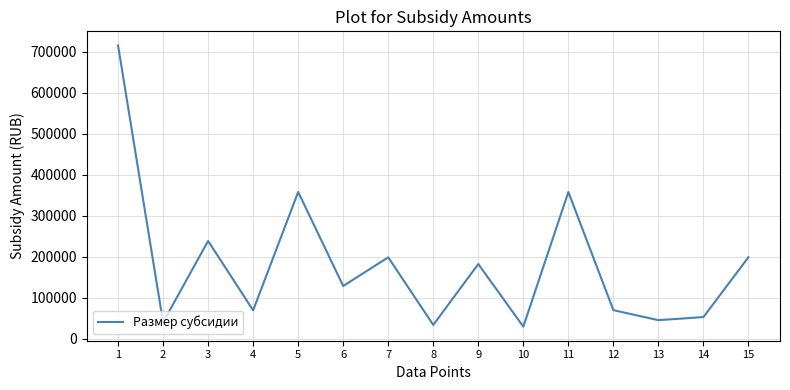

Approximately how many times larger is the value at 8 compared to 13?

0.7